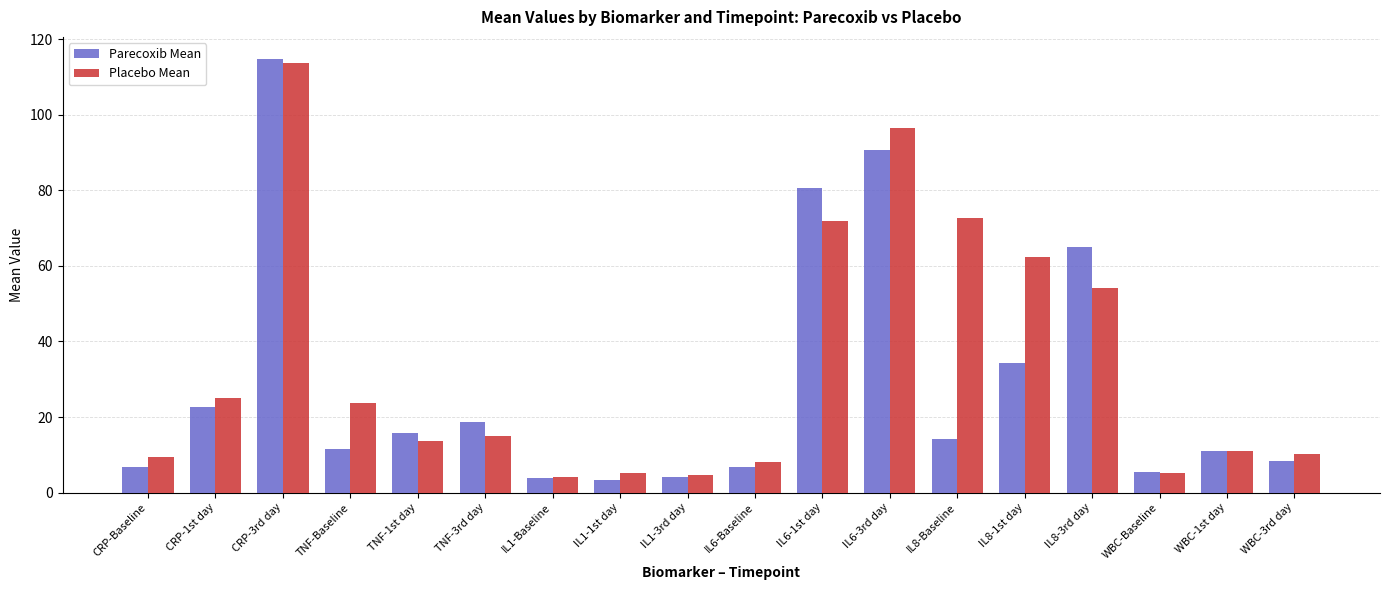

Which series has the largest total across all categories?

Placebo Mean